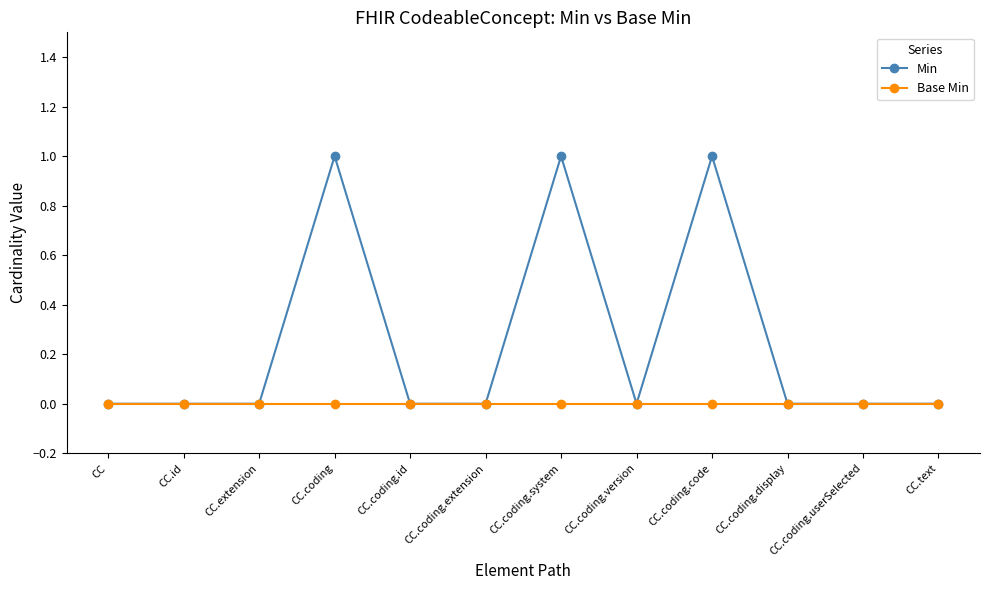

List the series in order of their peak value, highest first.

Min, Base Min